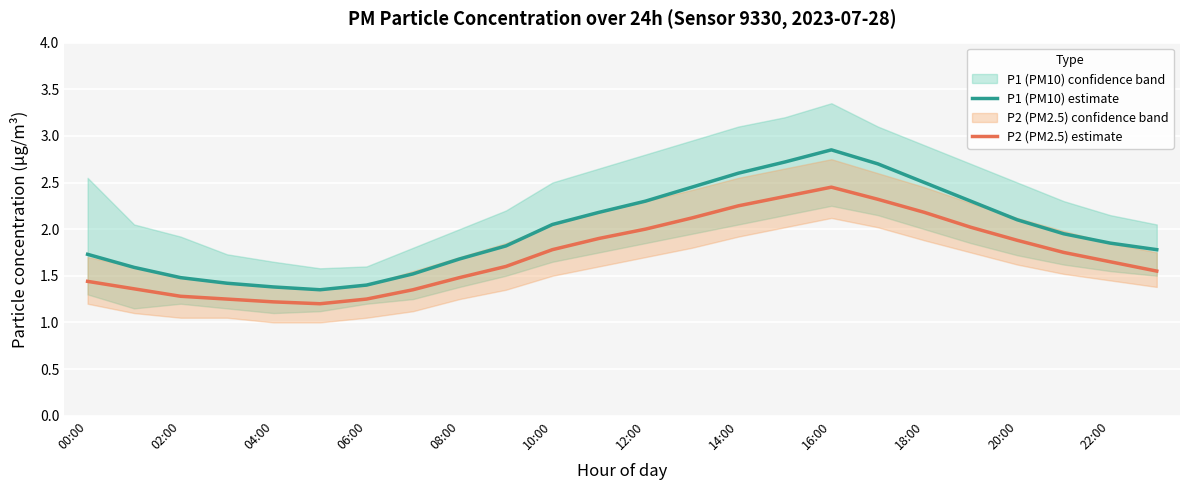

True or false: P1 (PM10) estimate and P2 (PM2.5) estimate intersect in this chart.

False